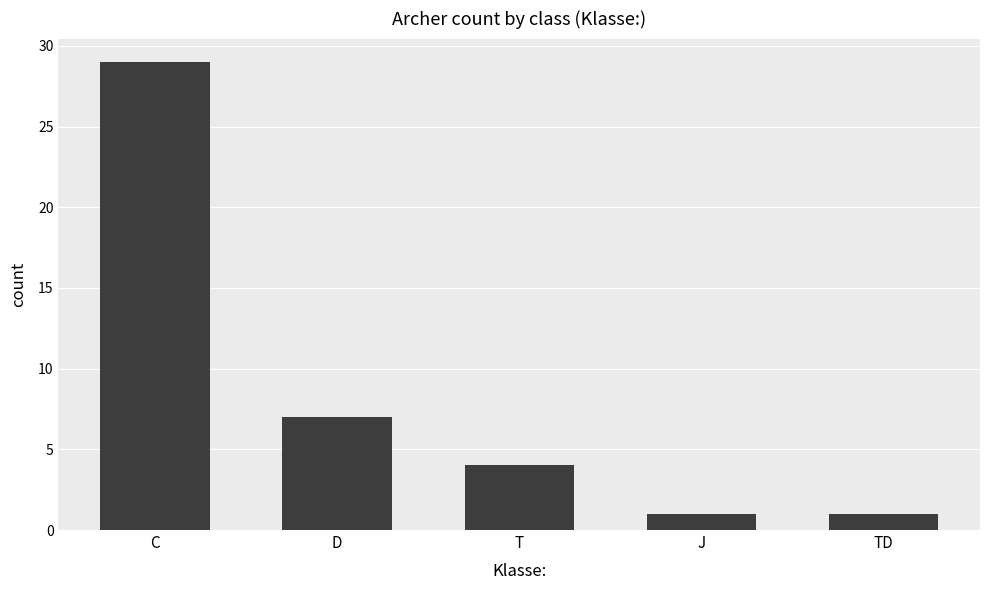

How many bars are there in total?

5